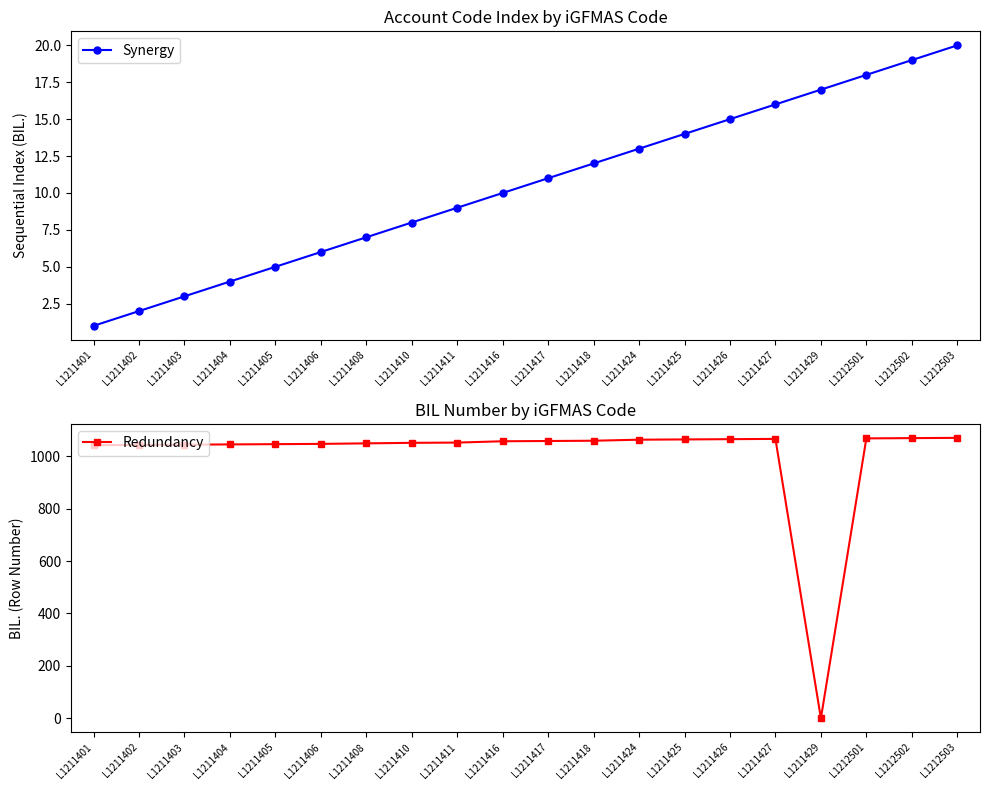

What is the lowest value of the Synergy series?

1